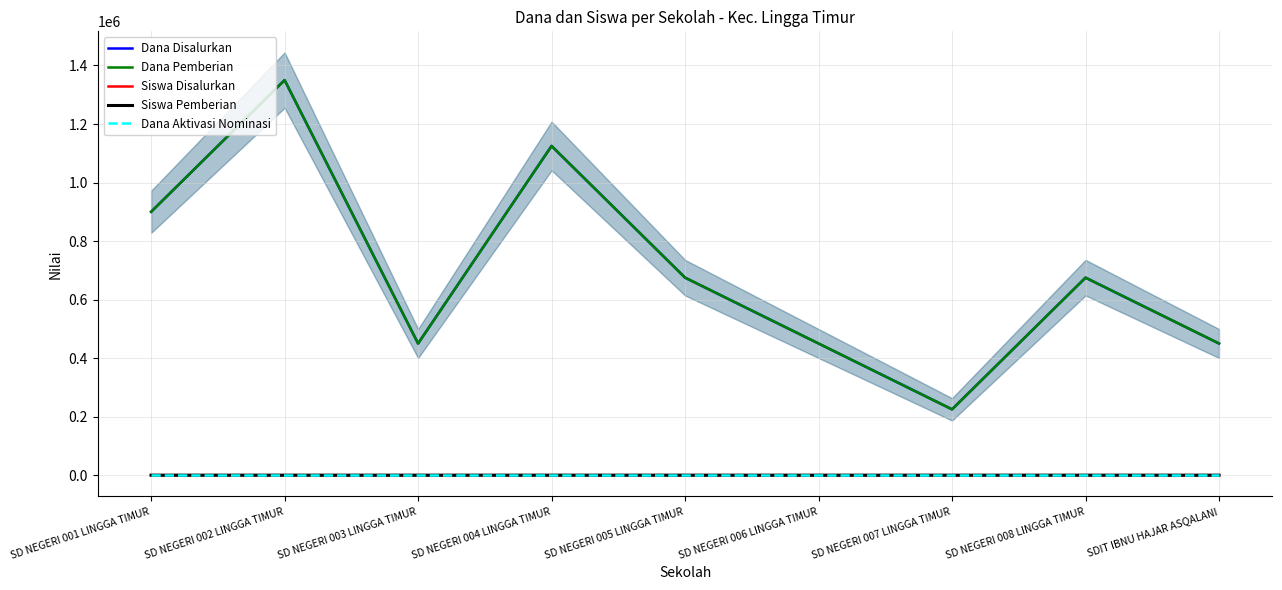

Which category has the lowest value in the Dana Pemberian series?

SD NEGERI 007 LINGGA TIMUR